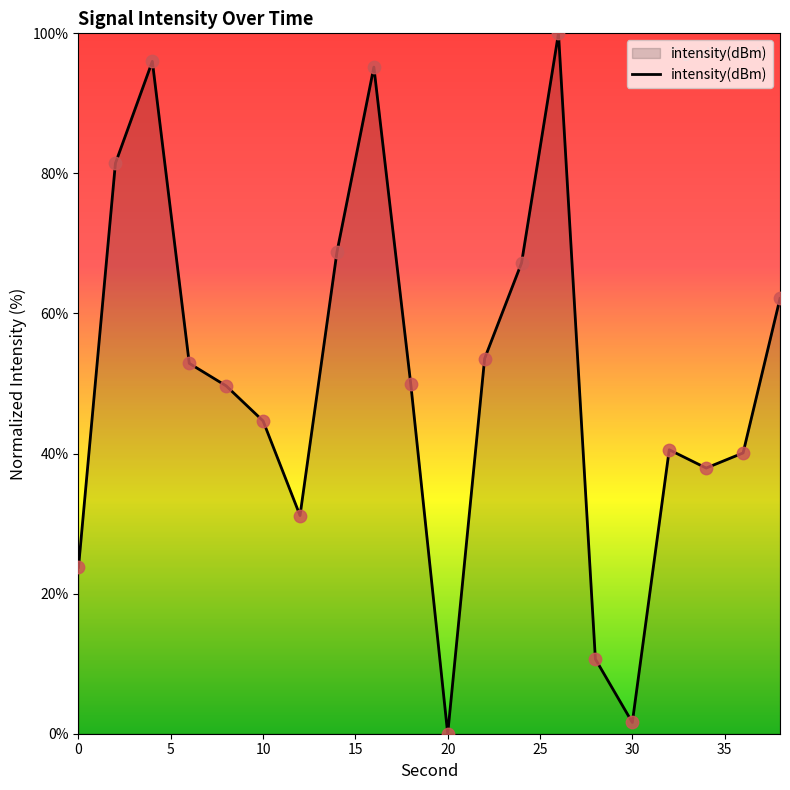

What is the greatest value displayed?

100.0